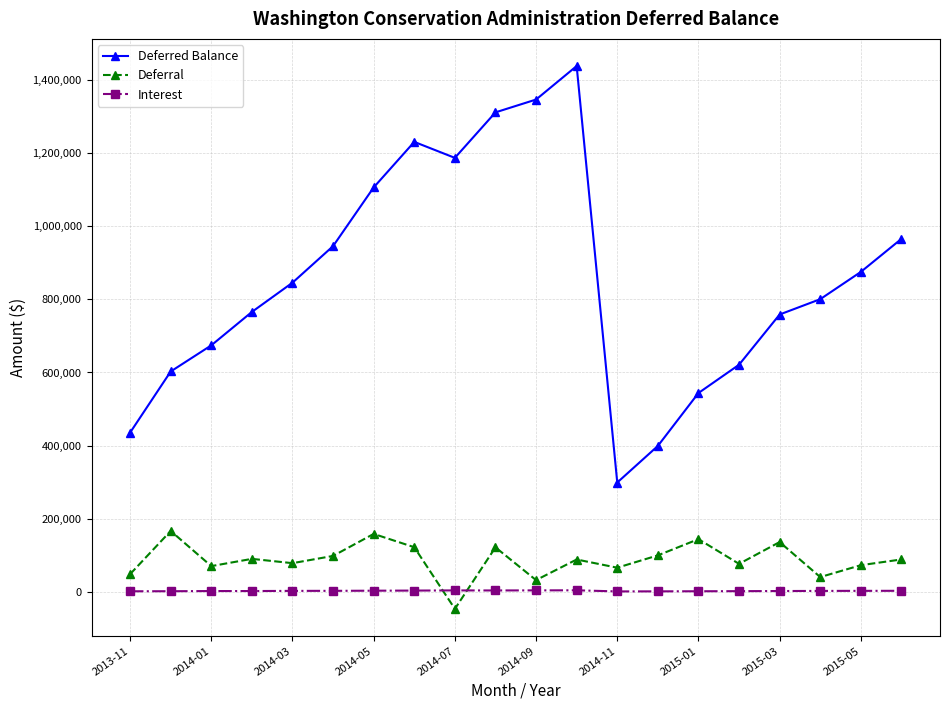

What is the difference between the maximum and minimum values in the Deferral series?

213290.4